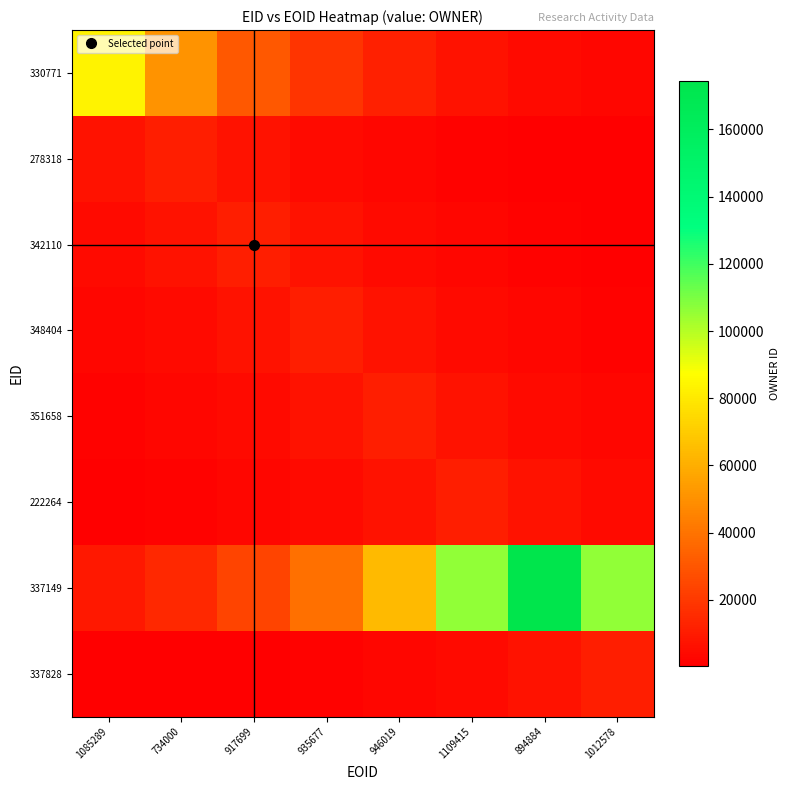

Reading right to left, list all the values displayed in this chart.

330771: 1012578=2527.9	894884=4167.9	1109415=6871.7	946019=11329.5	935677=18679.1	917699=30796.7	734000=50775.1	1085289=83714.0
278318: 1012578=535.7	894884=883.2	1109415=1456.2	946019=2400.9	935677=3958.4	917699=6526.3	734000=10760.0	1085289=6526.3
342110: 1012578=883.2	894884=1456.2	1109415=2400.9	946019=3958.4	935677=6526.3	917699=10760.0	734000=6526.3	1085289=3958.4
348404: 1012578=1456.2	894884=2400.9	1109415=3958.4	946019=6526.3	935677=10760.0	917699=6526.3	734000=3958.4	1085289=2400.9
351658: 1012578=2400.9	894884=3958.4	1109415=6526.3	946019=10760.0	935677=6526.3	917699=3958.4	734000=2400.9	1085289=1456.2
222264: 1012578=3959.9	894884=6528.7	1109415=10764.0	946019=6528.7	935677=3959.9	917699=2401.8	734000=1456.7	1085289=883.6
337149: 1012578=105828.7	894884=174482.0	1109415=105828.7	946019=64188.3	935677=38932.2	917699=23613.6	734000=14322.4	1085289=8686.9
337828: 1012578=10751.0	894884=6520.8	1109415=3955.1	946019=2398.9	935677=1455.0	917699=882.5	734000=535.3	1085289=324.7